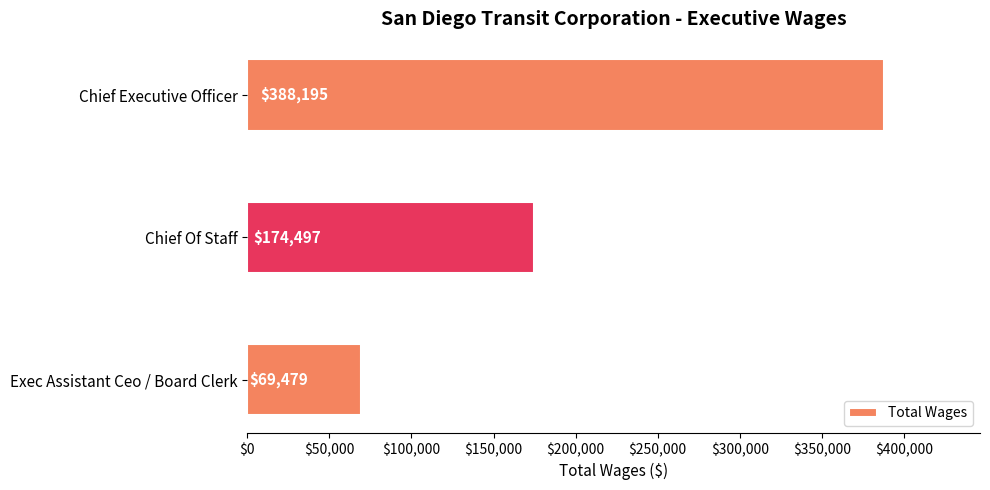

Reading top to bottom, list all the values displayed in this chart.

388195	174497	69479